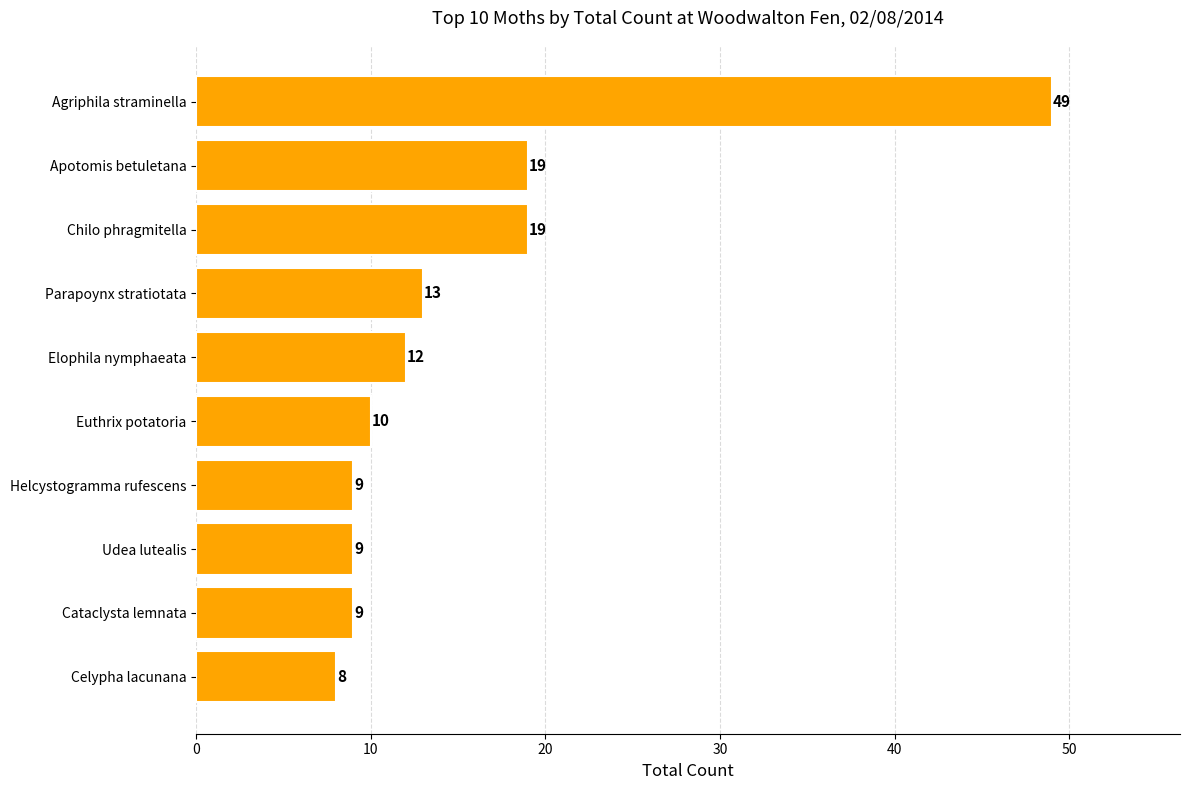

Reading top to bottom, what are all the values shown in this chart?

Agriphila straminella=49	Apotomis betuletana=19	Chilo phragmitella=19	Parapoynx stratiotata=13	Elophila nymphaeata=12	Euthrix potatoria=10	Helcystogramma rufescens=9	Udea lutealis=9	Cataclysta lemnata=9	Celypha lacunana=8